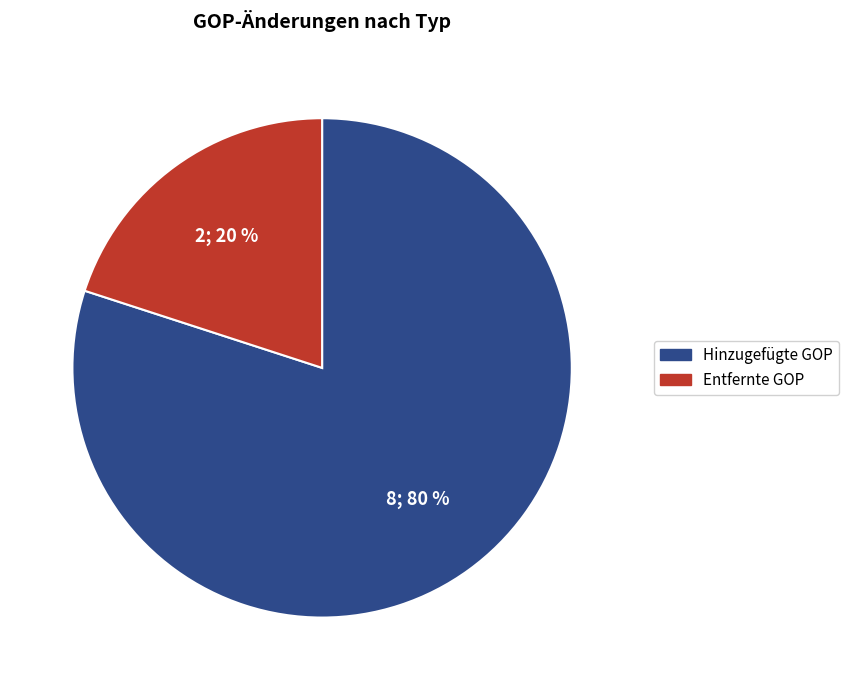

How many segments does this pie chart have?

2